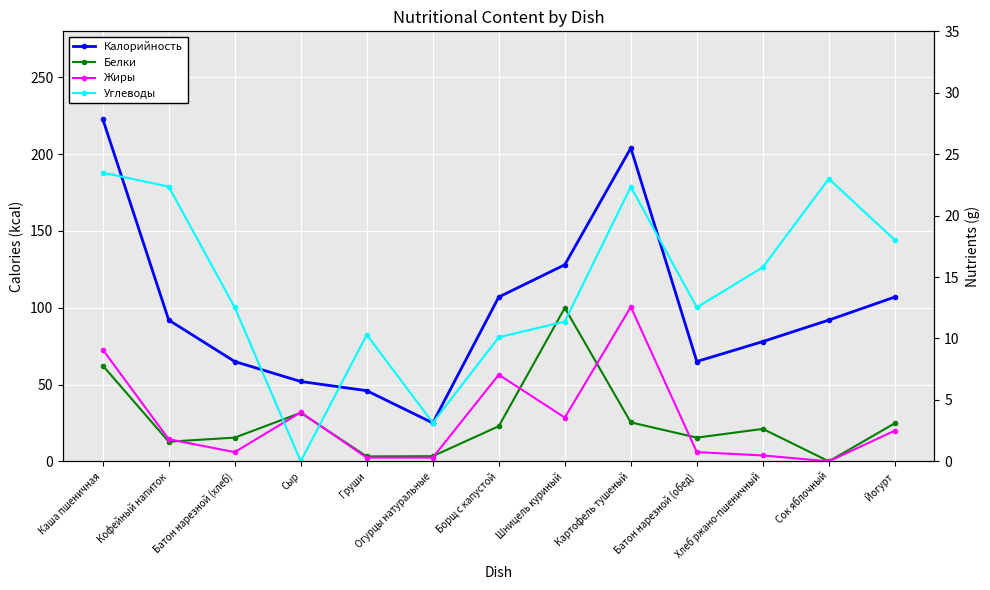

Reading left to right, transcribe all the data shown in this chart.

Калорийность: Каша пшеничная=223.0	Кофейный напиток=92.0	Батон нарезной (хлеб)=65.0	Сыр=52.0	Груши=46.0	Огурцы натуральные=25.0	Борщ с капустой=107.0	Шницель куриный=128.0	Картофель тушеный=204.0	Батон нарезной (обед)=65.0	Хлеб ржано-пшеничный=78.0	Сок яблочный=92.0	Йогурт=107.0
Белки: Каша пшеничная=7.8	Кофейный напиток=1.6	Батон нарезной (хлеб)=1.9	Сыр=4.0	Груши=0.4	Огурцы натуральные=0.4	Борщ с капустой=2.9	Шницель куриный=12.5	Картофель тушеный=3.2	Батон нарезной (обед)=1.9	Хлеб ржано-пшеничный=2.6	Сок яблочный=0.0	Йогурт=3.1
Жиры: Каша пшеничная=9.1	Кофейный напиток=1.8	Батон нарезной (хлеб)=0.8	Сыр=4.0	Груши=0.3	Огурцы натуральные=0.3	Борщ с капустой=7.0	Шницель куриный=3.6	Картофель тушеный=12.6	Батон нарезной (обед)=0.8	Хлеб ржано-пшеничный=0.5	Сок яблочный=0.0	Йогурт=2.5
Углеводы: Каша пшеничная=23.5	Кофейный напиток=22.4	Батон нарезной (хлеб)=12.5	Сыр=0.0	Груши=10.3	Огурцы натуральные=3.1	Борщ с капустой=10.1	Шницель куриный=11.4	Картофель тушеный=22.4	Батон нарезной (обед)=12.5	Хлеб ржано-пшеничный=15.8	Сок яблочный=23.0	Йогурт=18.0